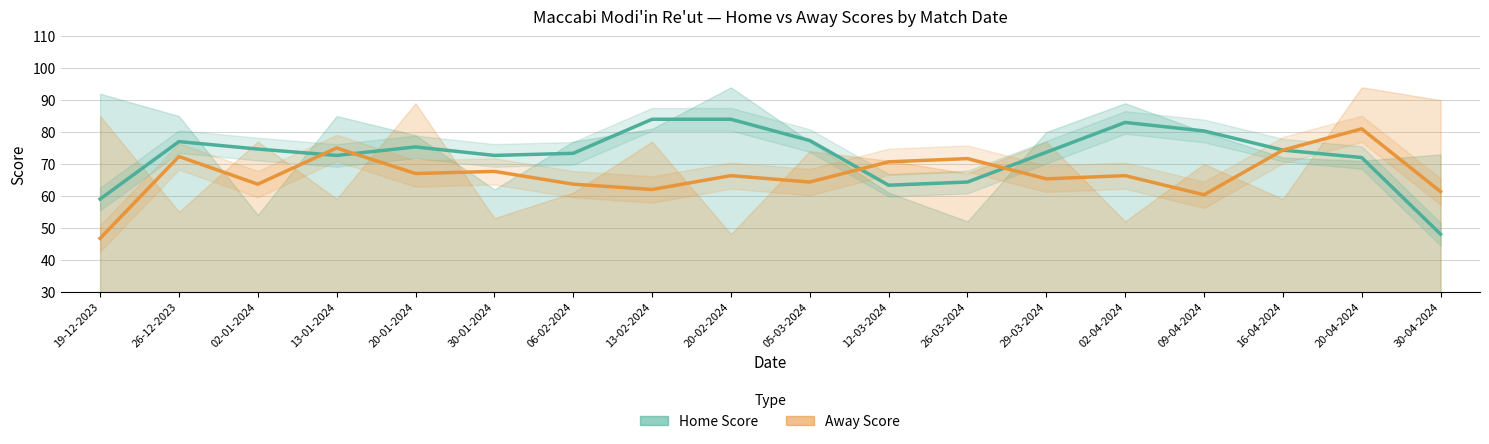

What value does the Home Score series have at 13-02-2024?

84.0